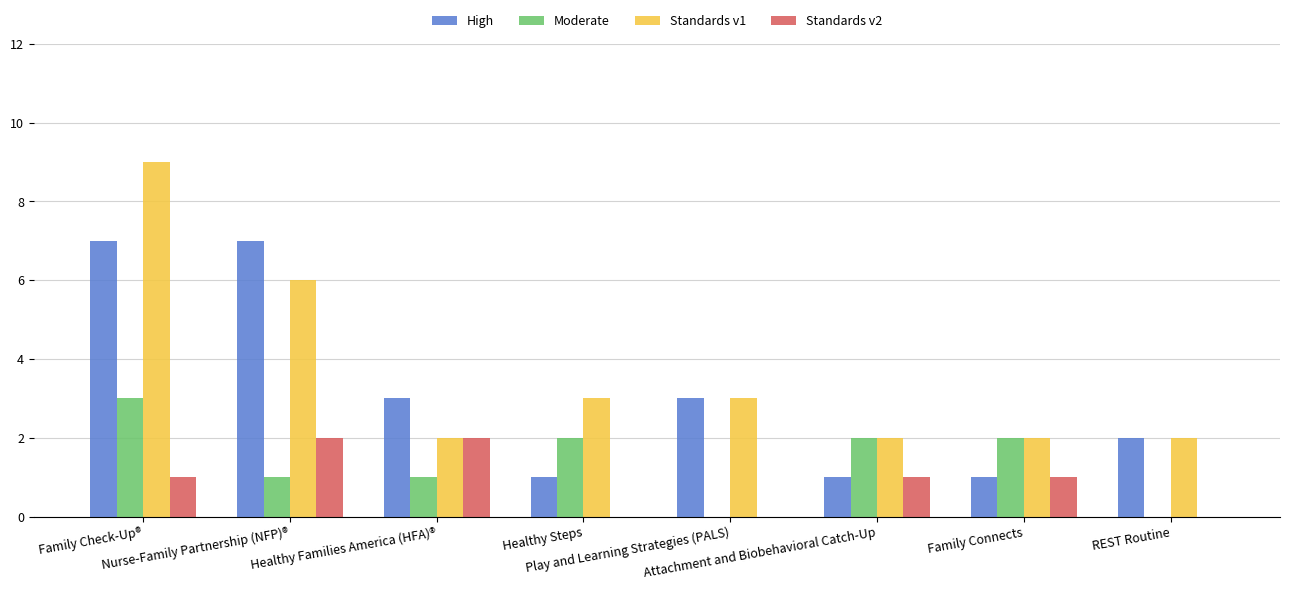

Which series has the largest total across all categories?

Standards v1